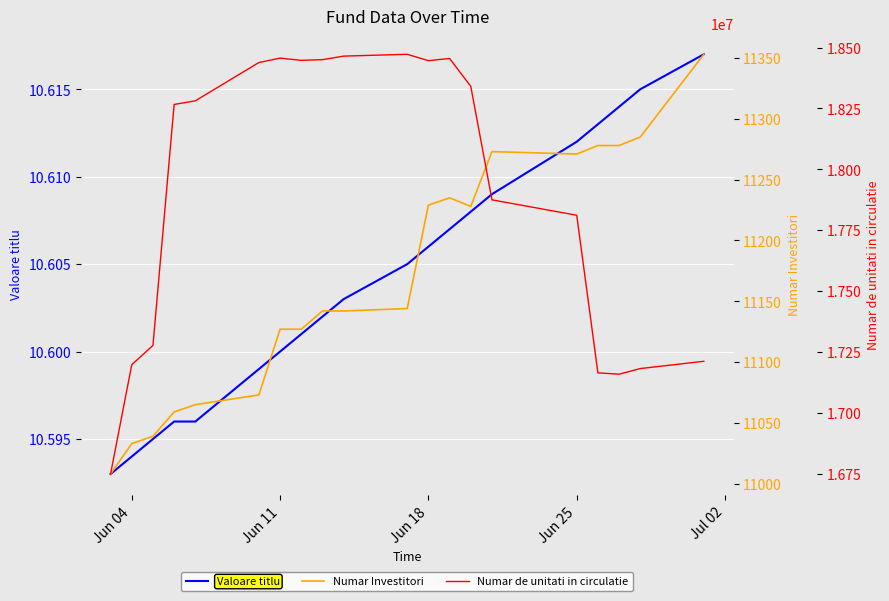

True or false: Numar Investitori and Valoare titlu intersect in this chart.

False